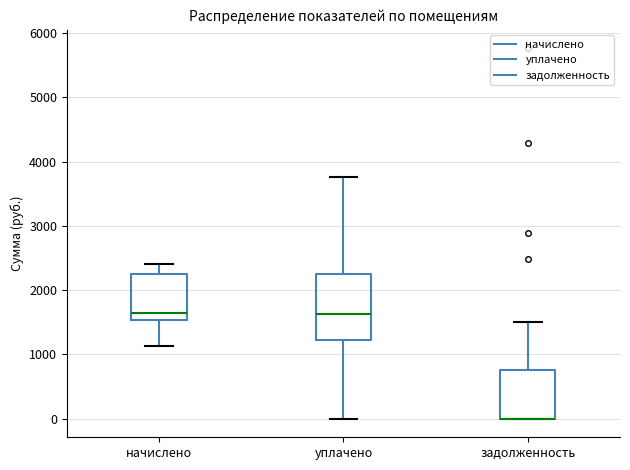

Comparing the boxes themselves (not the whiskers), which one is the tallest?

уплачено